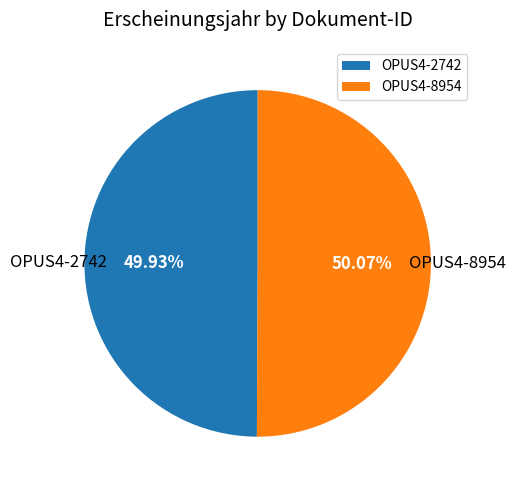

Do OPUS4-8954 and OPUS4-2742 together represent more than half of the pie?

Yes